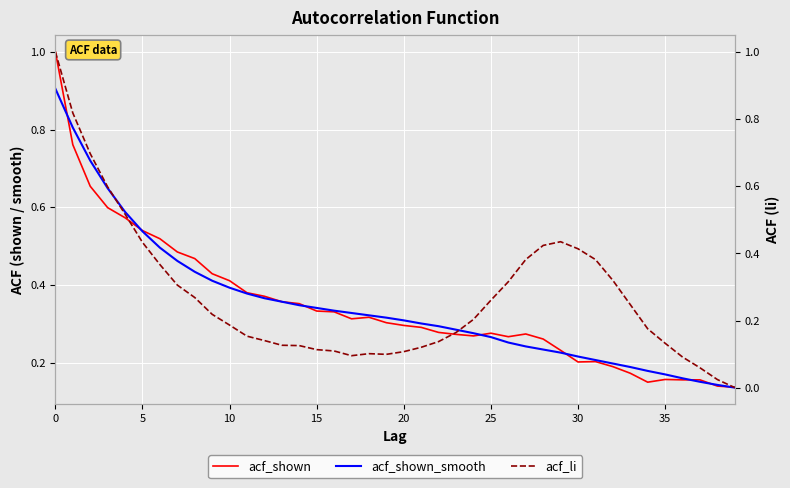

How many interior local peaks does the acf_shown series have?

5